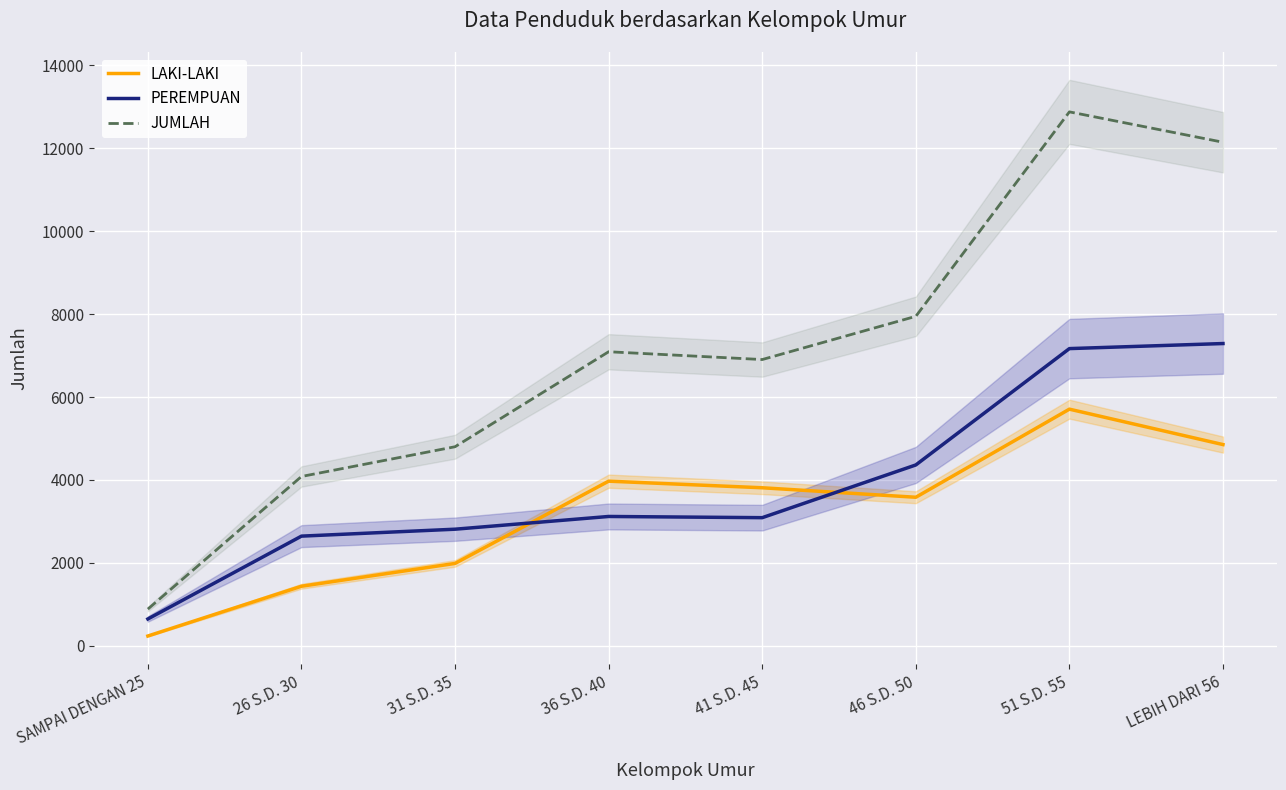

Rank the series by their average value, from lowest to highest.

LAKI-LAKI, PEREMPUAN, JUMLAH